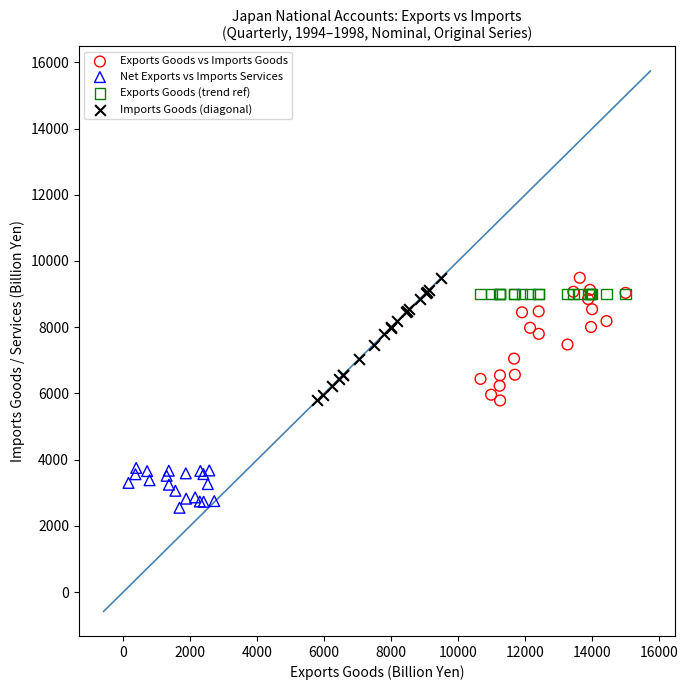

Which series contains the lowest Y value?

Net Exports vs Imports Services